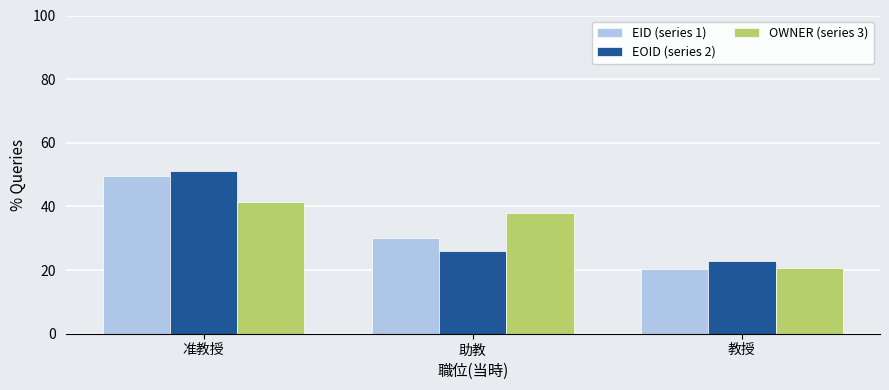

At how many categories does at least one series exceed 47?

1